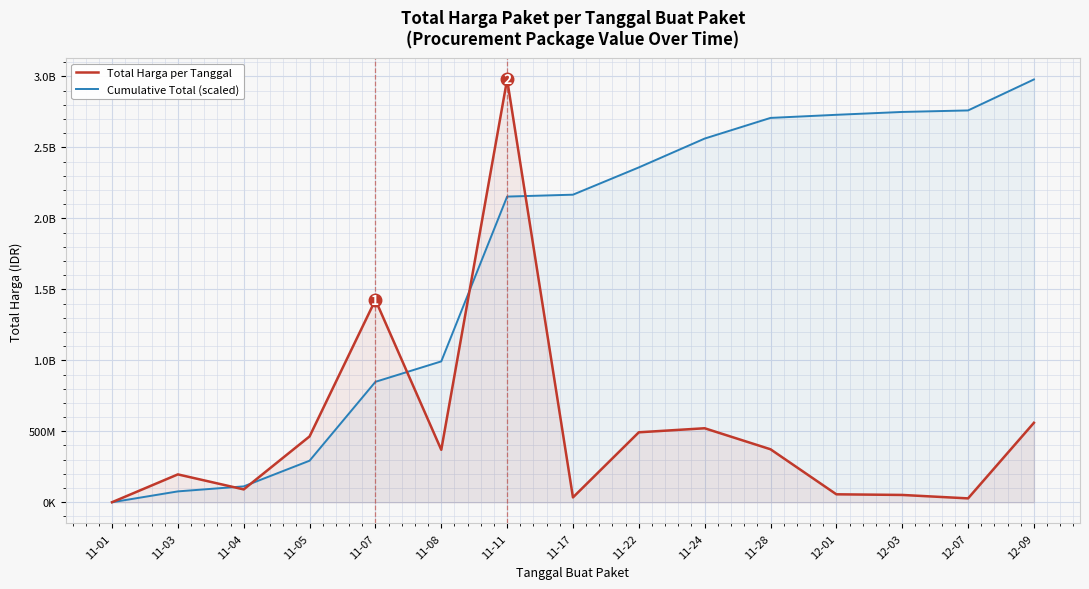

What is the difference between the maximum and second lowest values in the Total Harga per Tanggal series?

2951551240.0